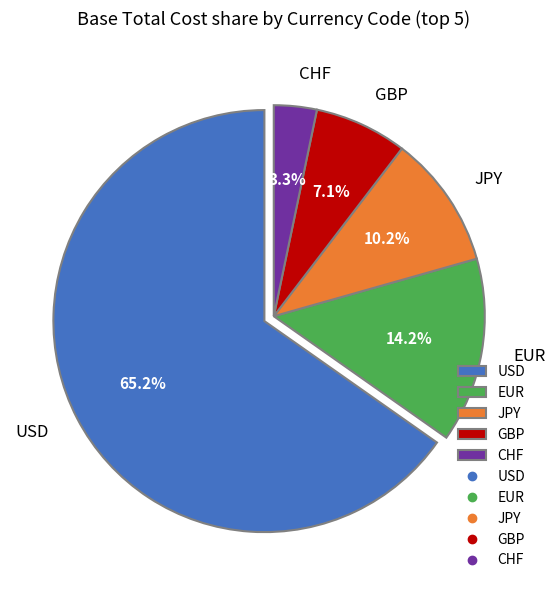

Count the number of slices in the pie.

5